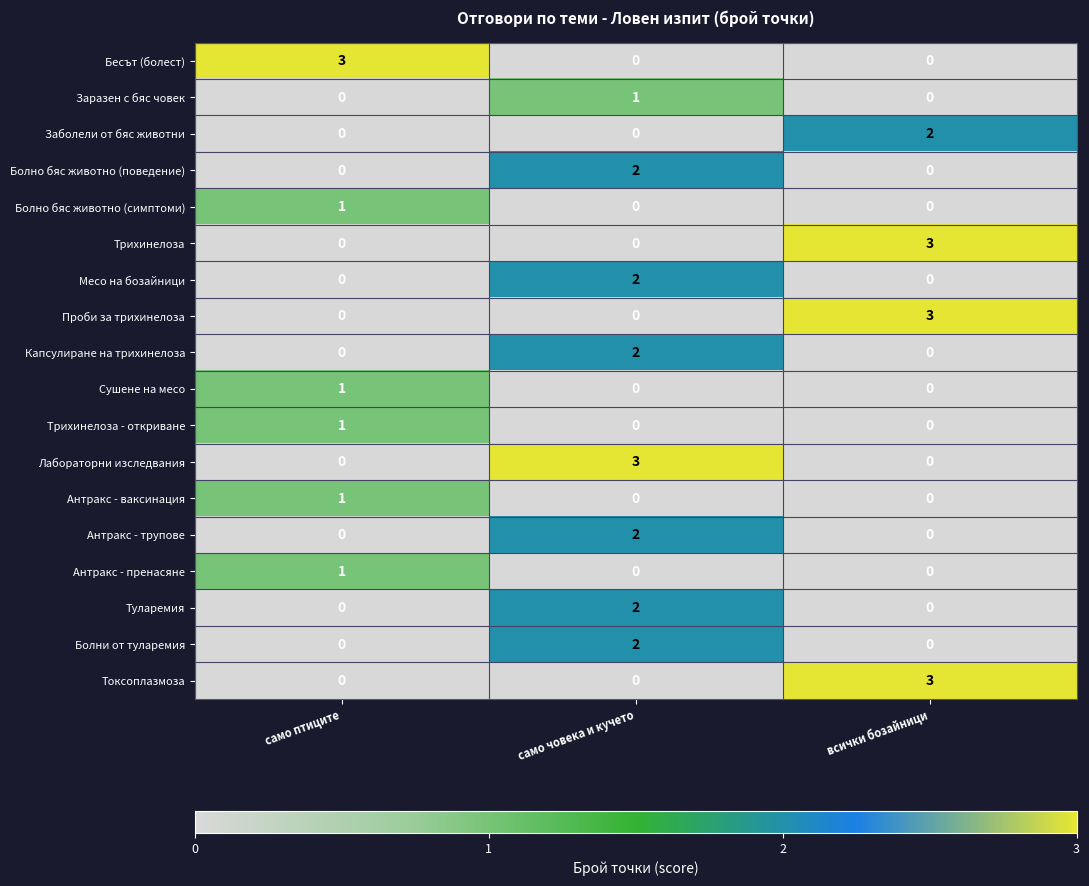

Is it true that Бесът (болест) equals 4 at само птиците?

False